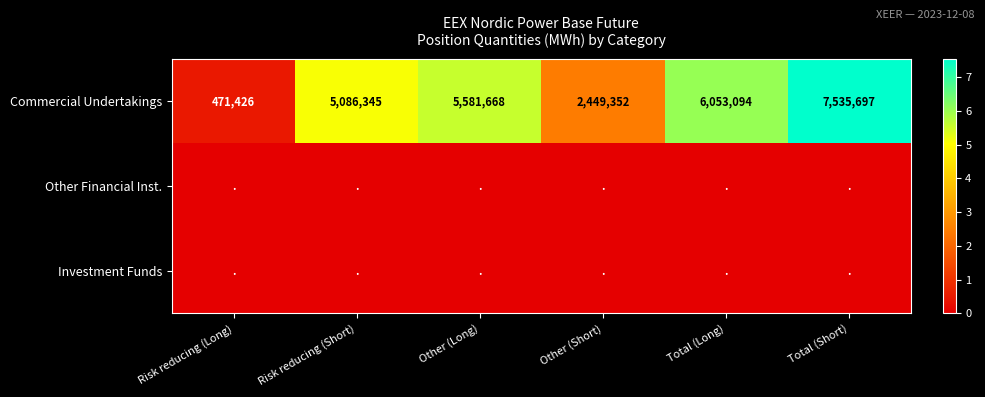

The value of Commercial Undertakings at Other (Short) is 4317508. True or false?

False